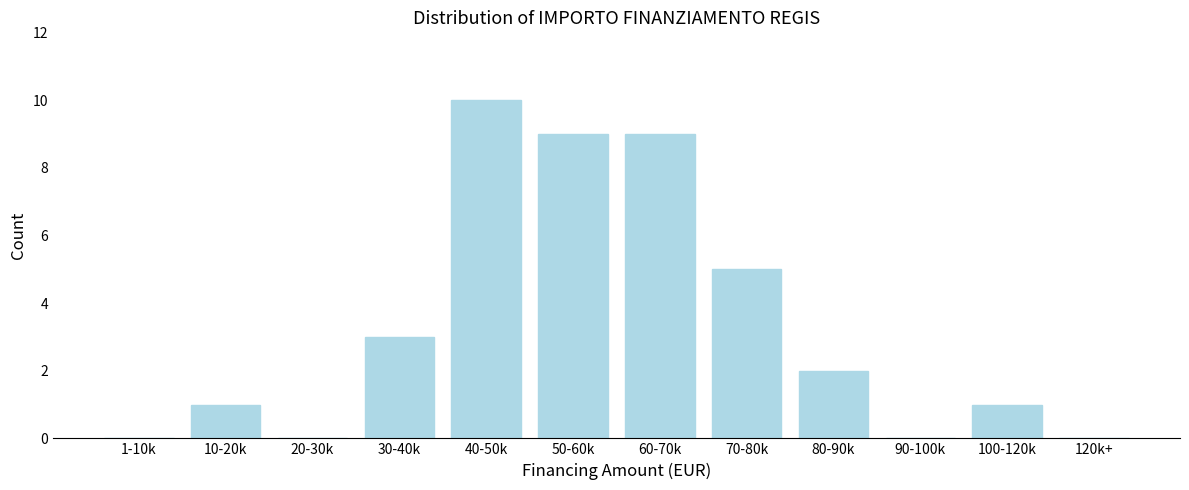

Reading right to left, what are all the values shown in this chart?

120k+=0	100-120k=1	90-100k=0	80-90k=2	70-80k=5	60-70k=9	50-60k=9	40-50k=10	30-40k=3	20-30k=0	10-20k=1	1-10k=0